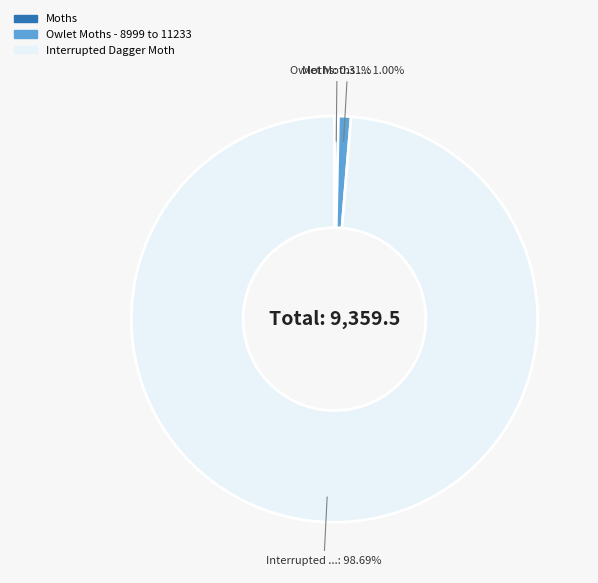

To the nearest percent, what portion does Interrupted Dagger Moth represent?

99%